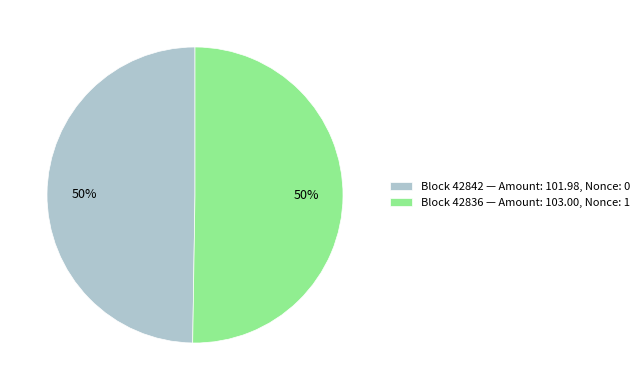

To the nearest percent, what is the average slice percentage?

50%